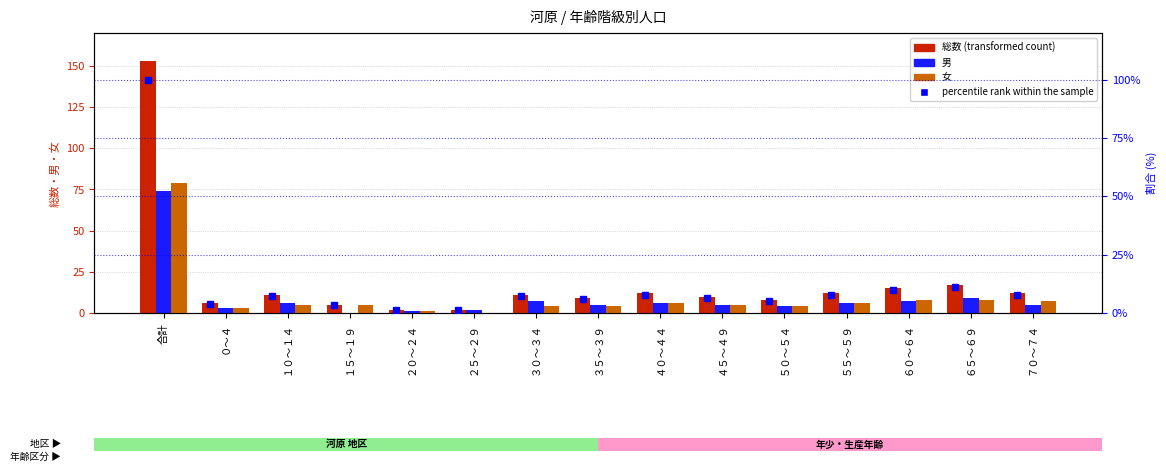

Is it true that percentile rank within the sample equals 7.8 at ７０～７４?

True